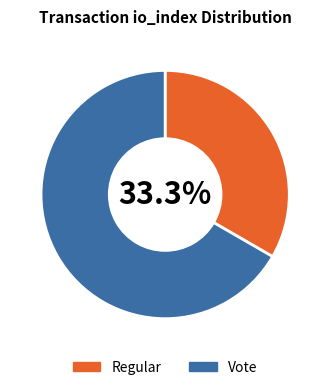

Is the sum of Vote and Regular greater than half?

Yes